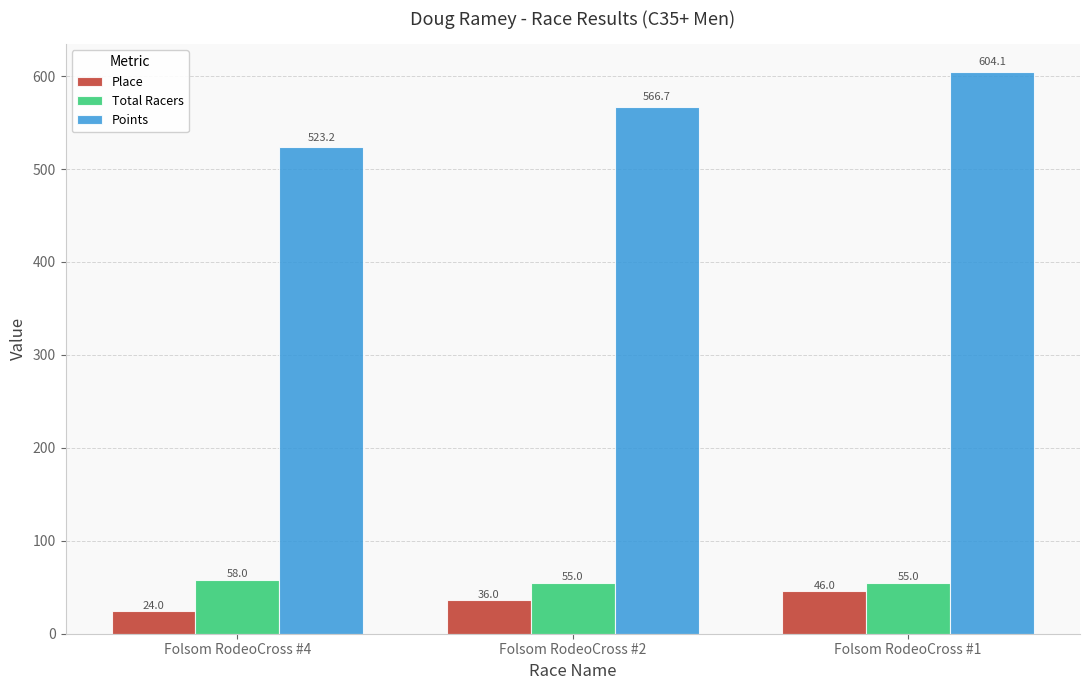

At how many categories does at least one series exceed 346?

3